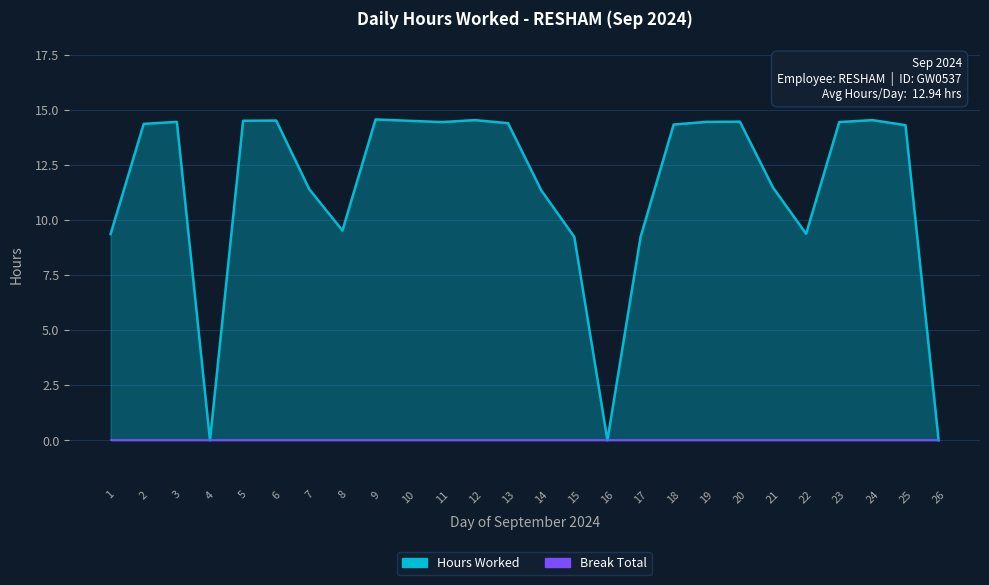

The chart shows a value of 20.1 at 10. True or false?

False